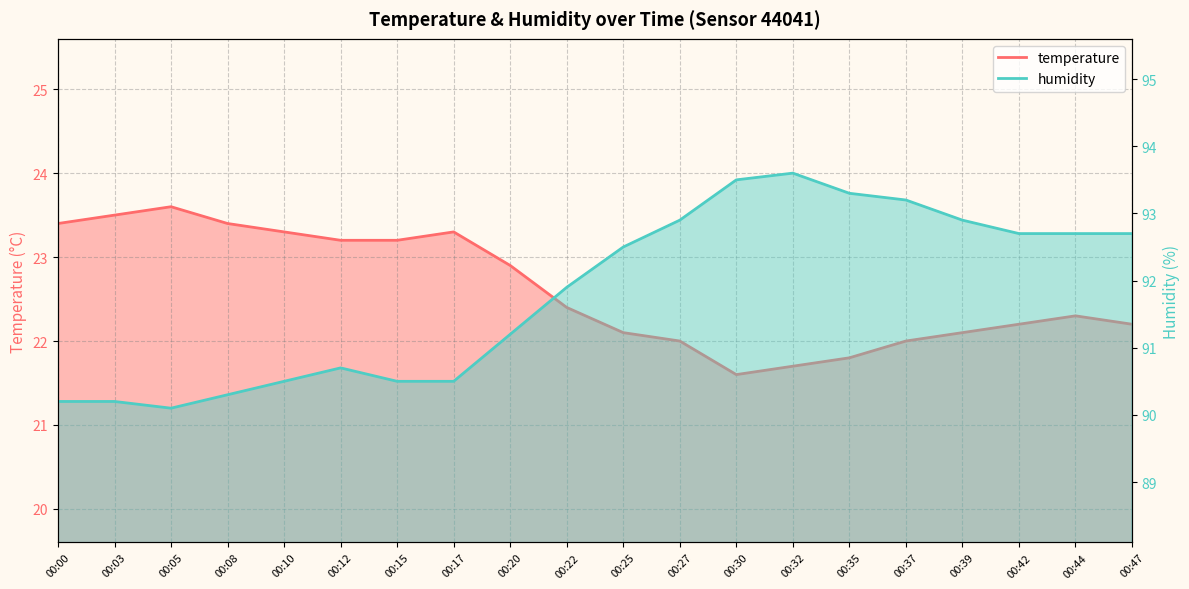

Where is the first local maximum for temperature?

00:05